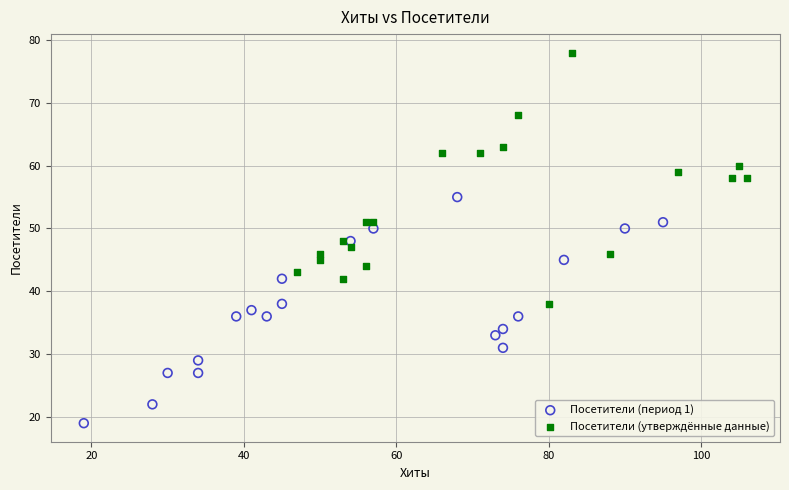

What are all the series names shown in the legend?

Посетители (период 1), Посетители (утверждённые данные)